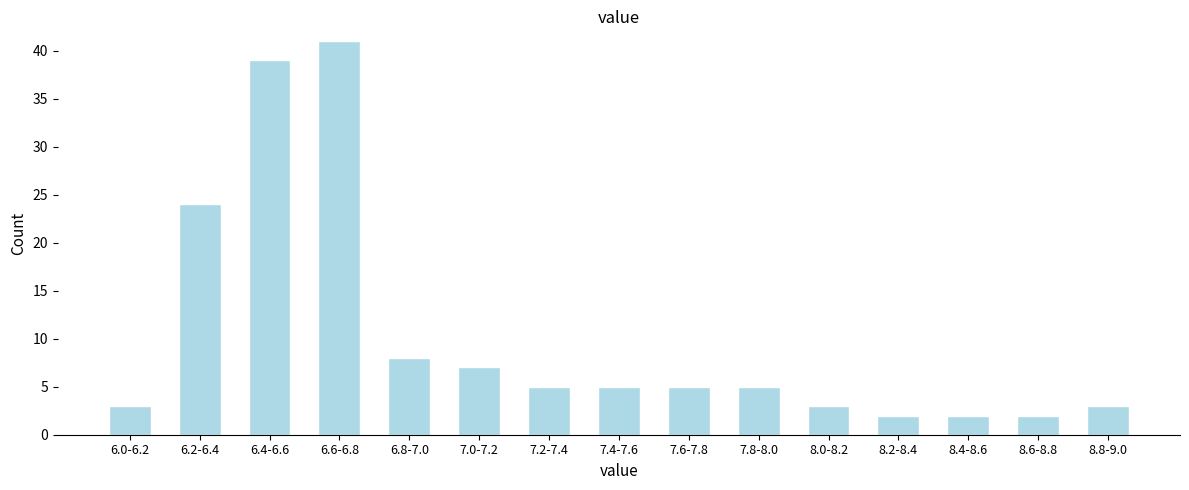

Reading left to right, what are all the values shown in this chart?

3	24	39	41	8	7	5	5	5	5	3	2	2	2	3